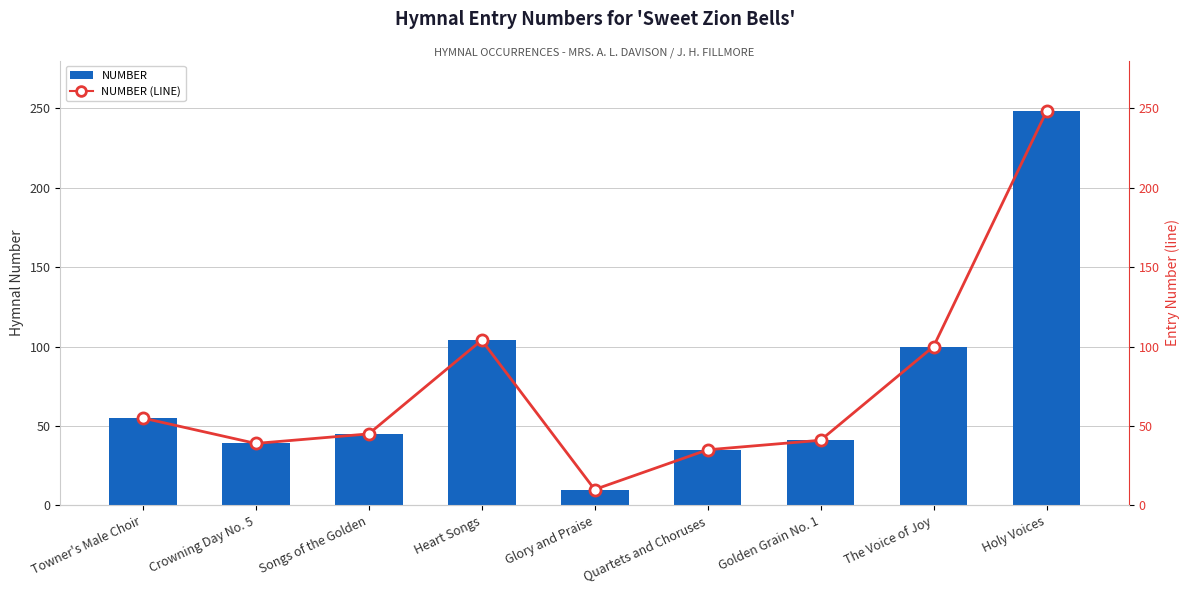

Is the value of number at The Voice of Joy greater than the value of number (line) at Holy Voices?

No